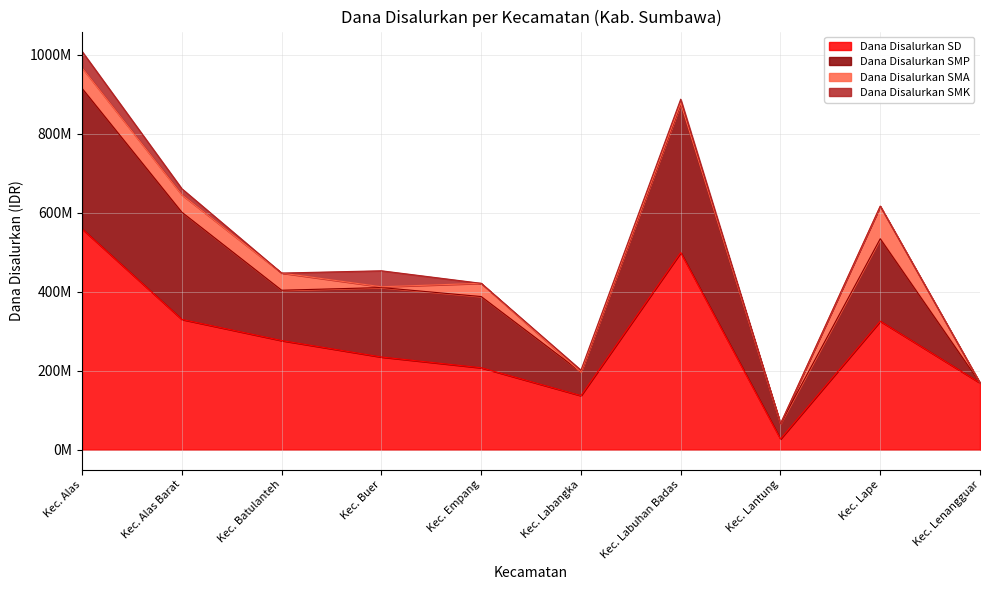

How many values in the Dana Disalurkan SMK series are below 5000000?

5